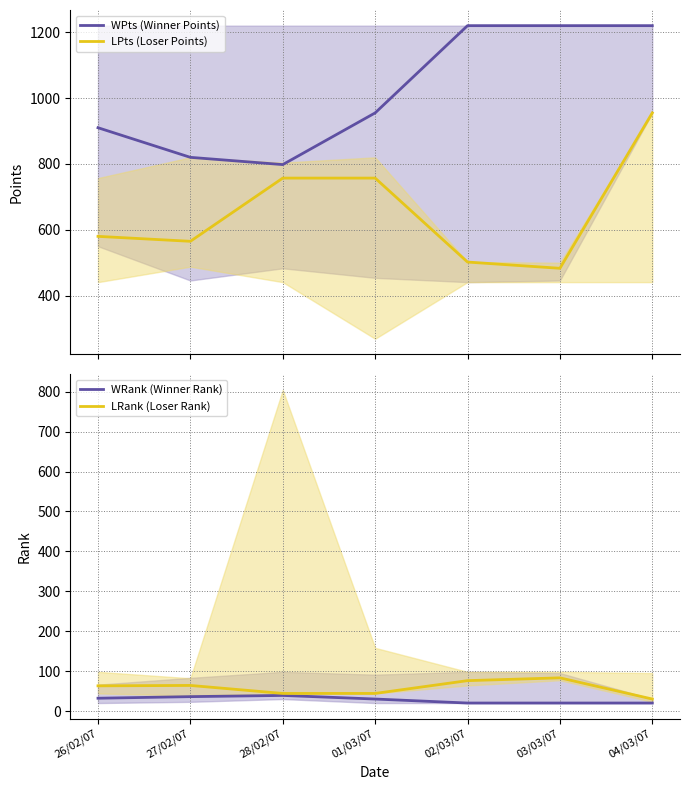

How many series are shown in this chart?

4